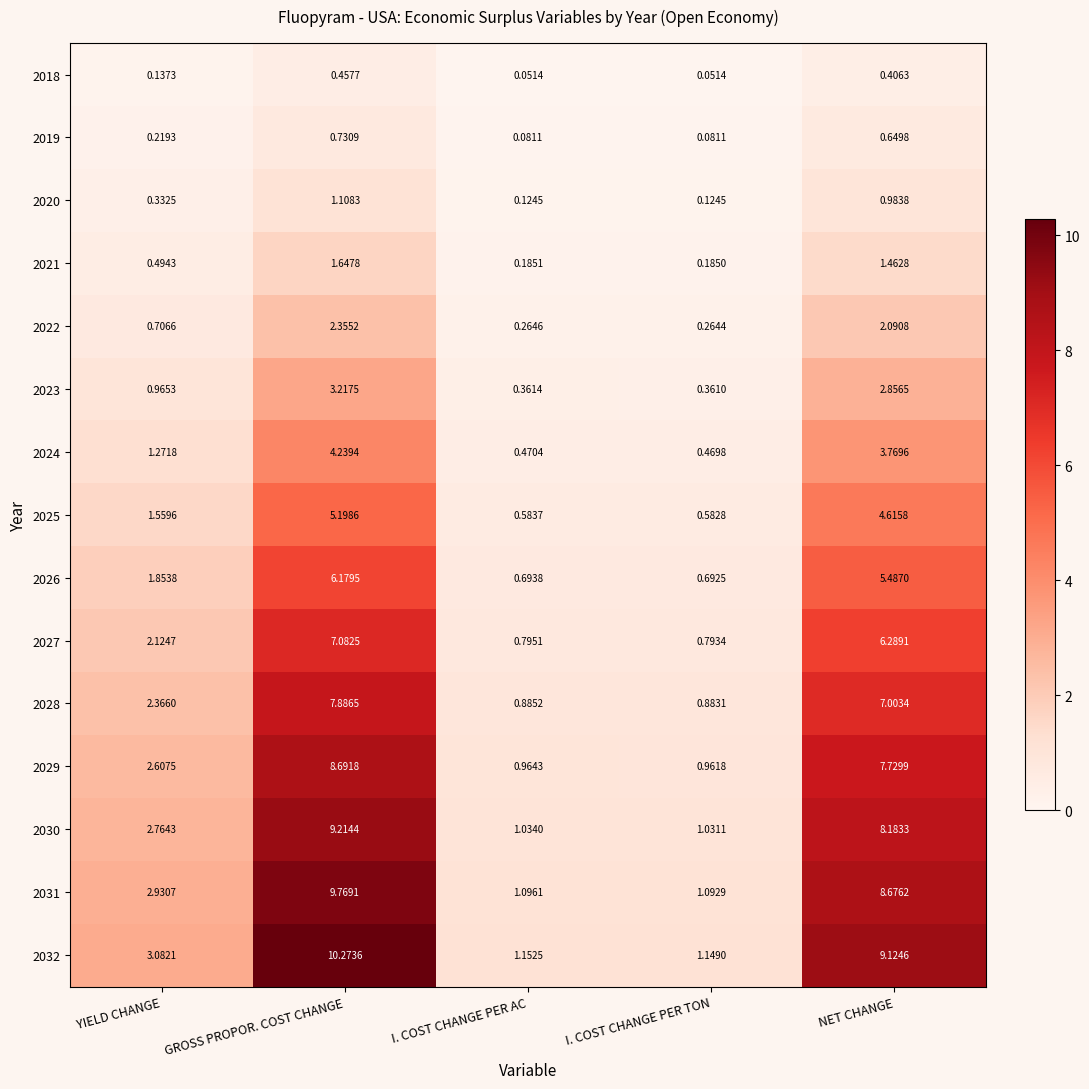

Which category has the highest value in the 2027 series?

GROSS PROPOR. COST CHANGE